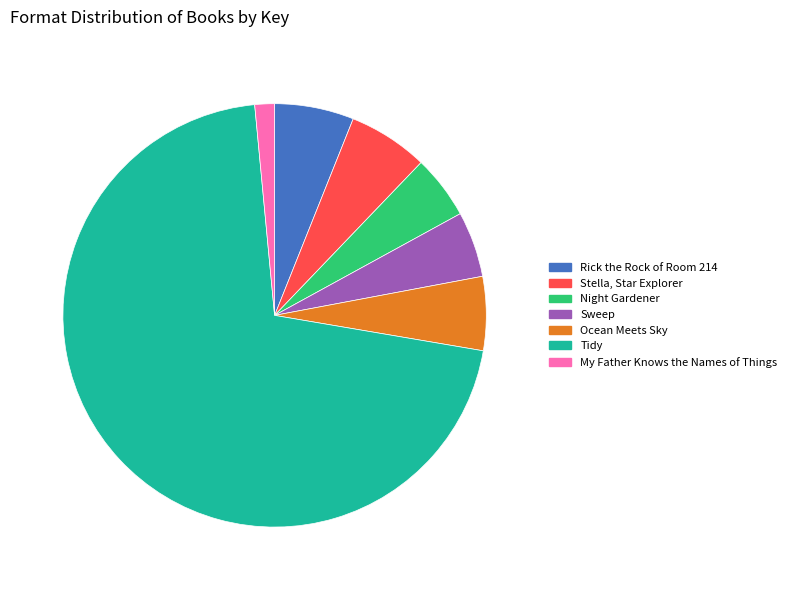

What is the majority slice?

Result 6 70.8%